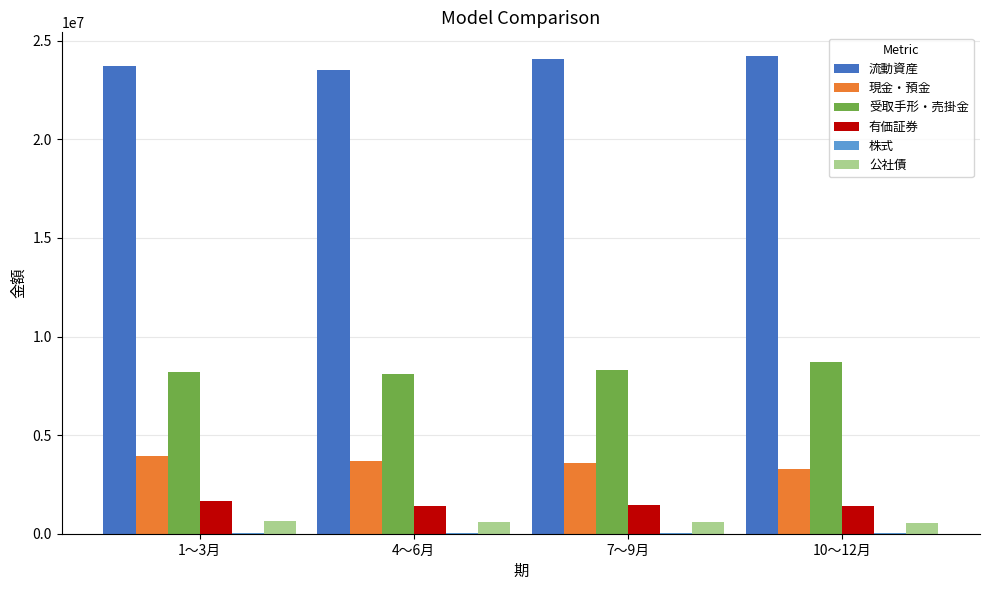

What is the spread (max minus min) of values at 10～12月?

24171021